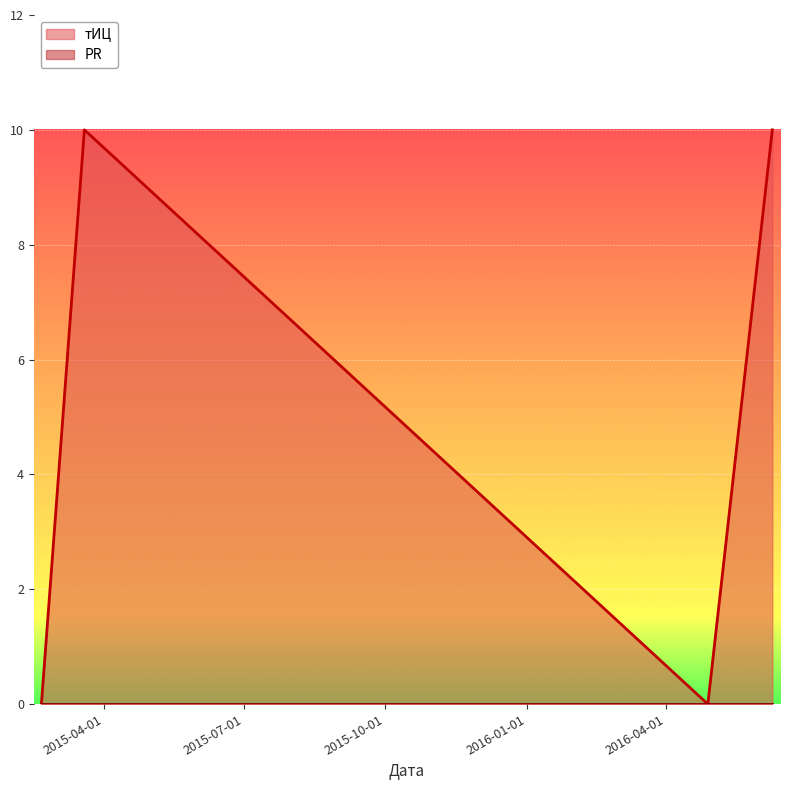

Which label corresponds to the largest value in the chart?

2015-03-19